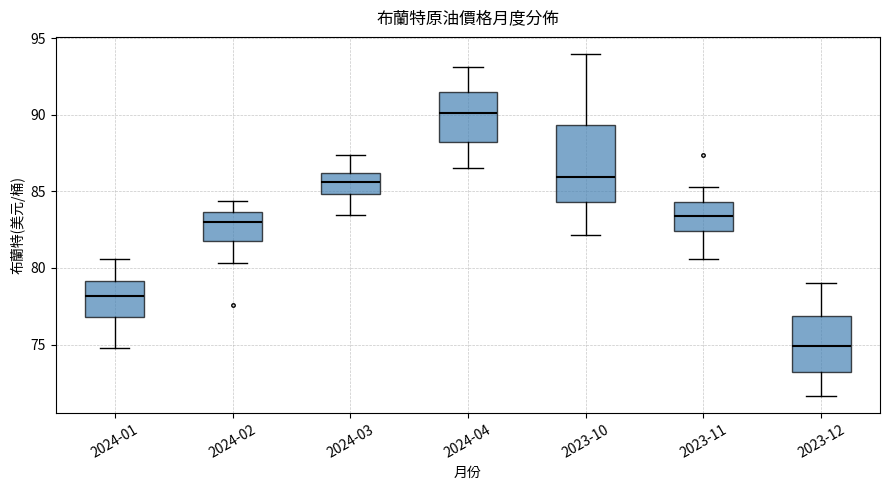

Comparing the boxes themselves (not the whiskers), which one is the tallest?

2023-10